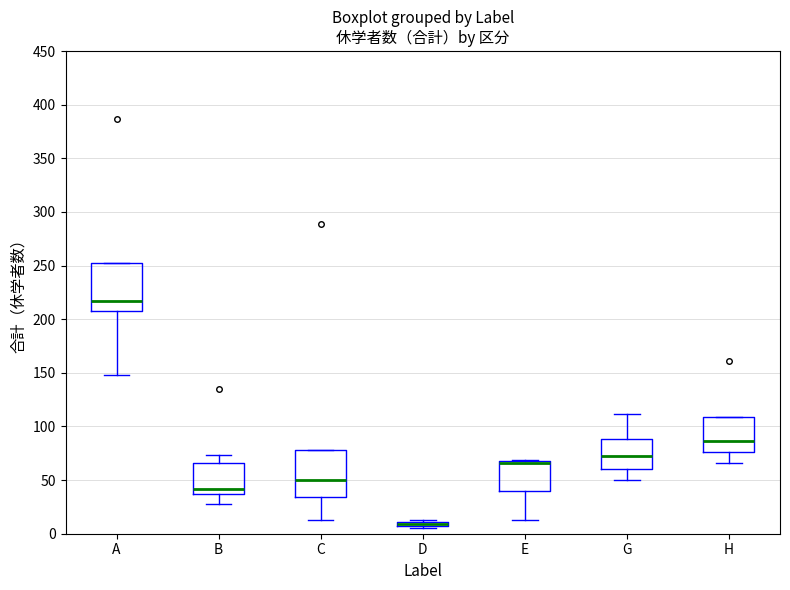

Where is the lower edge of the box for C on the y-axis? The values are not printed on the chart, so give them approximately, as read against the axis.

35